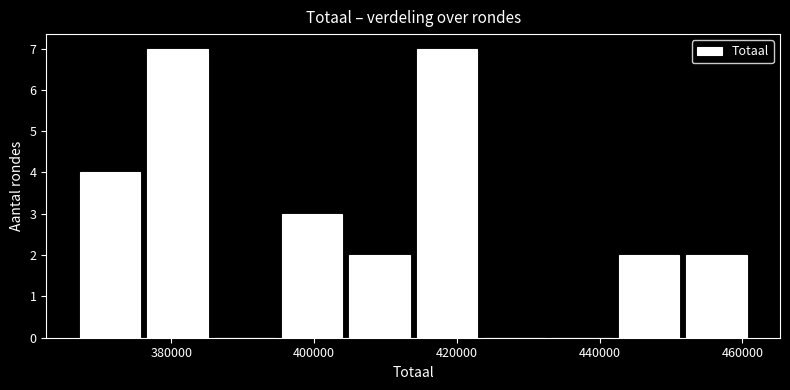

What is the height of the bar covering 452000 to 462000 on the x-axis? Neither the bar edges nor the heights are printed on the chart, so give them approximately, as read against the axes.

2